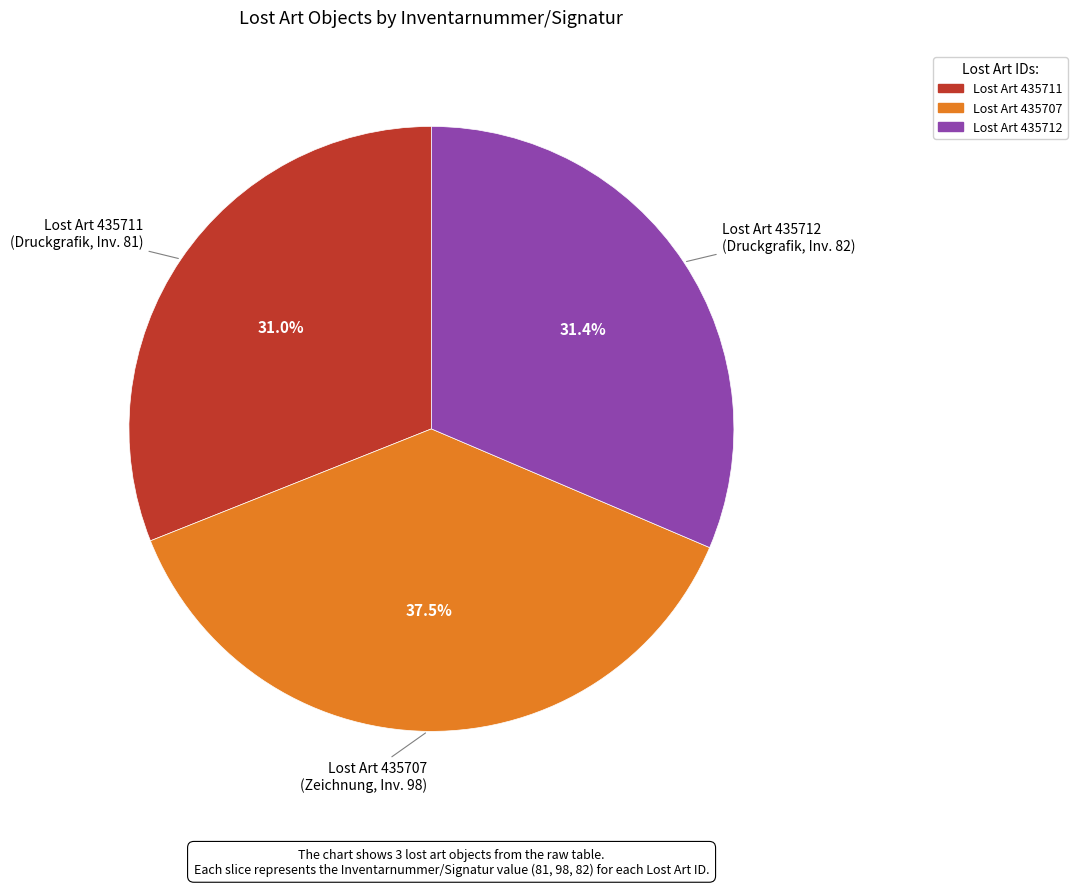

Count the number of slices in the pie.

3